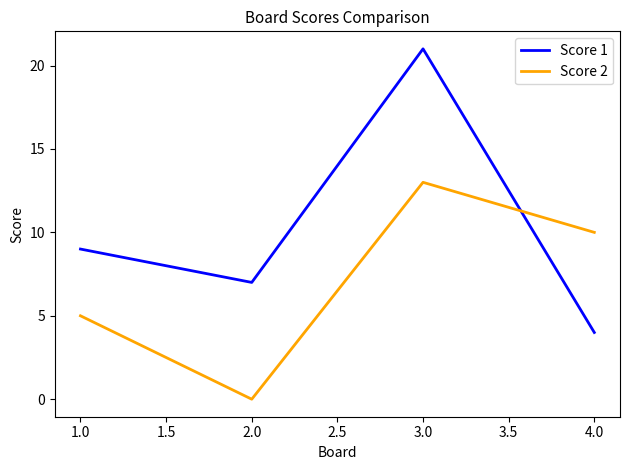

At which label is Score 2 closest to 6?

1.0